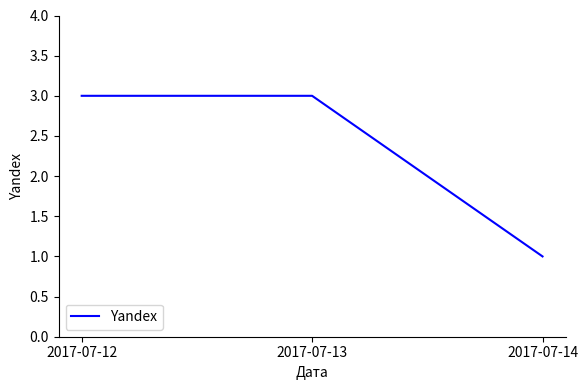

What is the sum of all values?

7